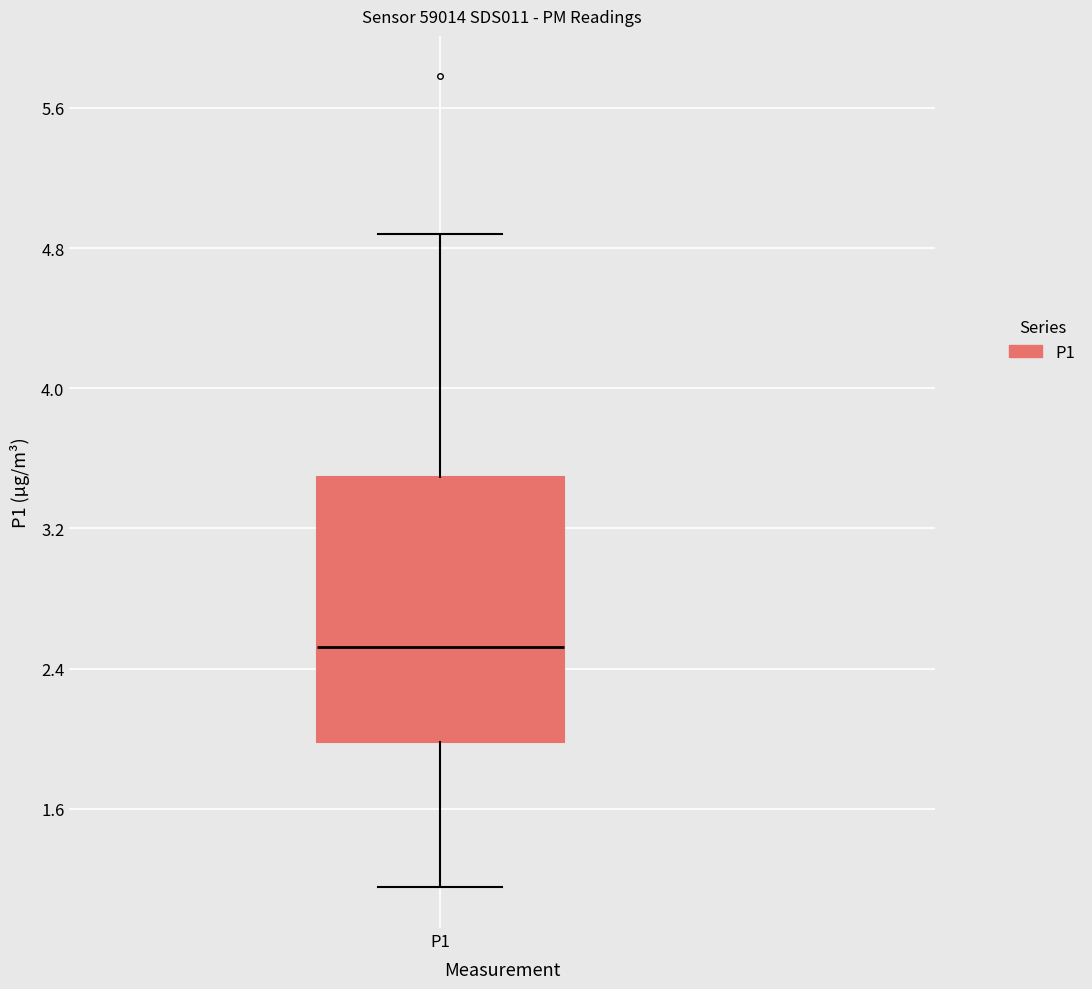

Transcribe this box plot: give where the median line is, the range the box spans, and where the two whiskers end, as read against the y-axis. The values are not printed on the chart, so give them approximately, as read against the axis.

median 2.5, box 2.0 to 3.5, whiskers 1.2 to 4.9